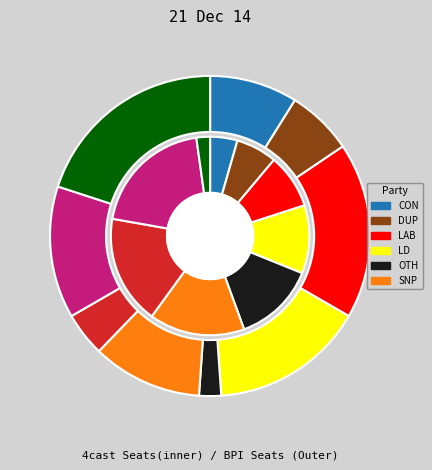

To the nearest percent, what is the difference between the largest and smallest slice percentages?

18%